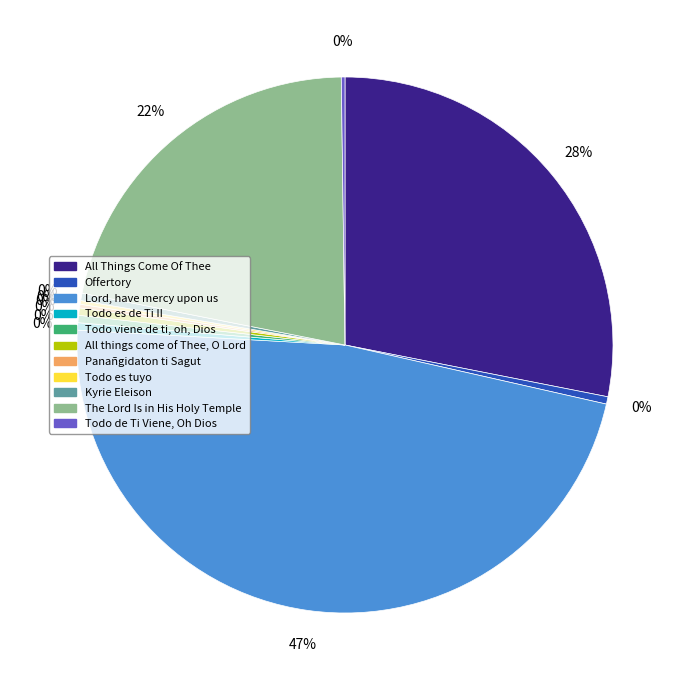

True or false: All things come of Thee, O Lord accounts for 15% of the total.

False